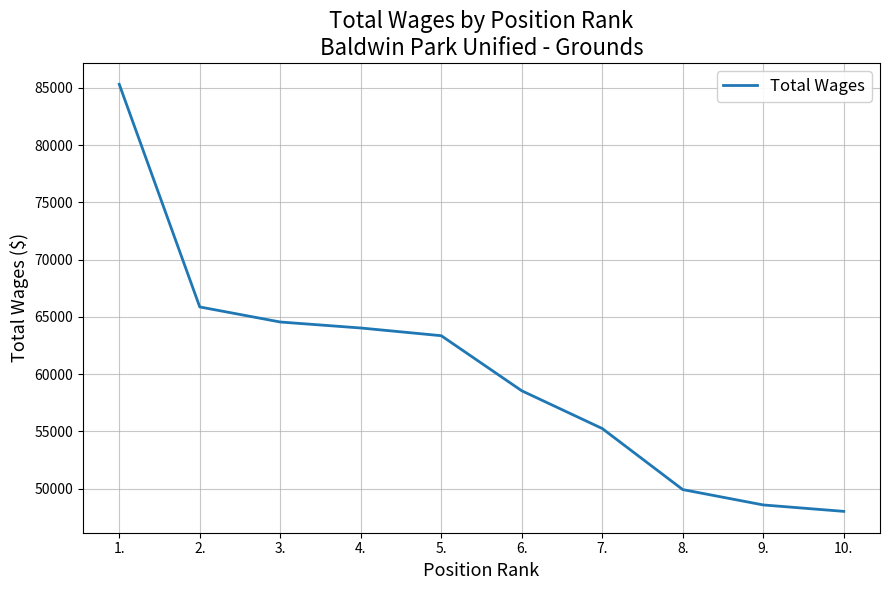

List the labels in order of value, largest first.

1., 2., 3., 4., 5., 6., 7., 8., 9., 10.